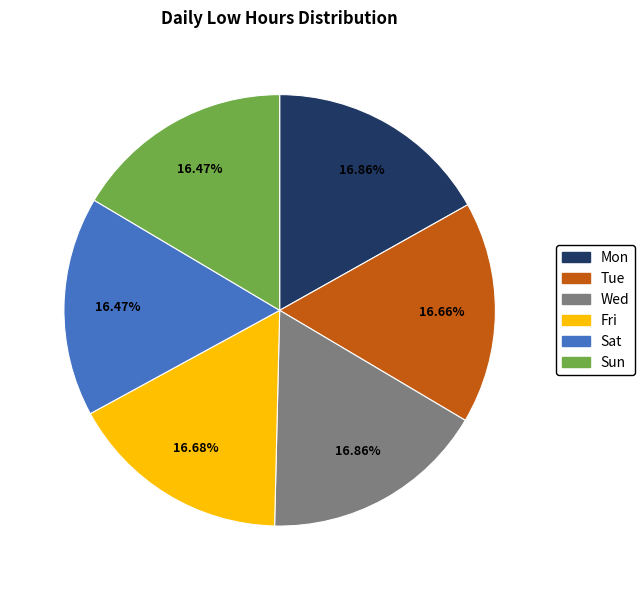

Count the number of slices in the pie.

6